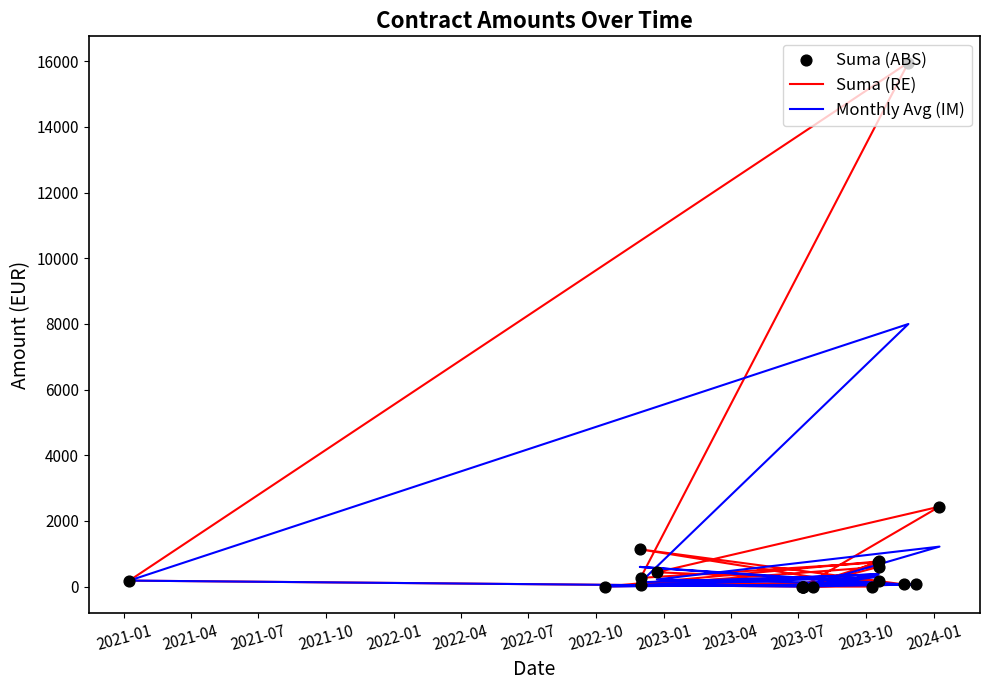

What are all the series names shown in the legend?

Suma (RE), Monthly Avg (IM), Suma (ABS)